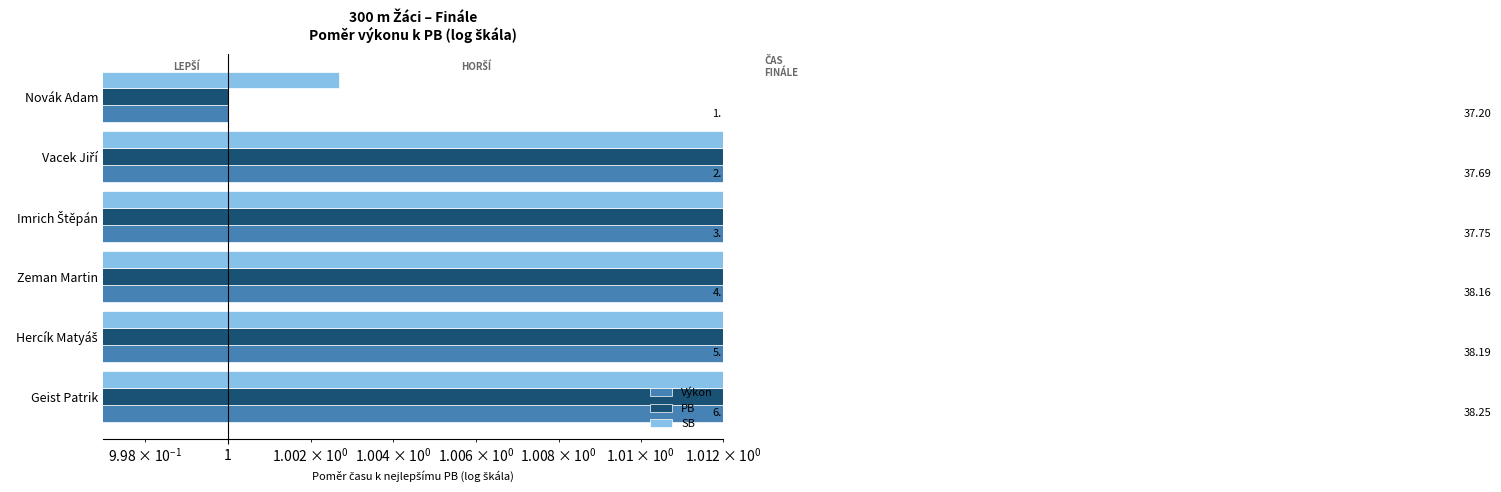

List the series in order of their peak value, lowest first.

PB, SB, Výkon